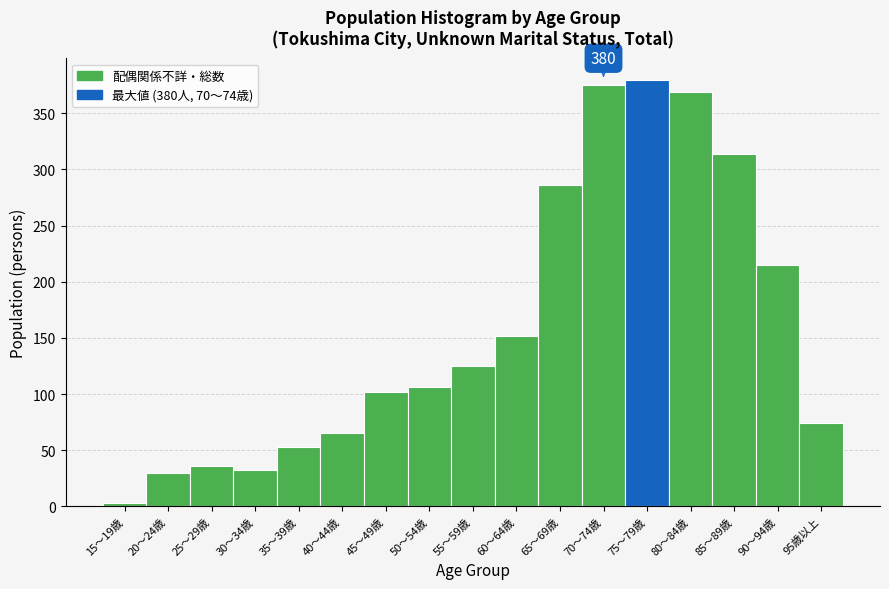

Reading left to right, transcribe all the data shown in this chart.

15～19歳=3	20～24歳=30	25～29歳=36	30～34歳=32	35～39歳=53	40～44歳=65	45～49歳=102	50～54歳=106	55～59歳=125	60～64歳=152	65～69歳=286	70～74歳=375	75～79歳=380	80～84歳=369	85～89歳=314	90～94歳=215	95歳以上=74